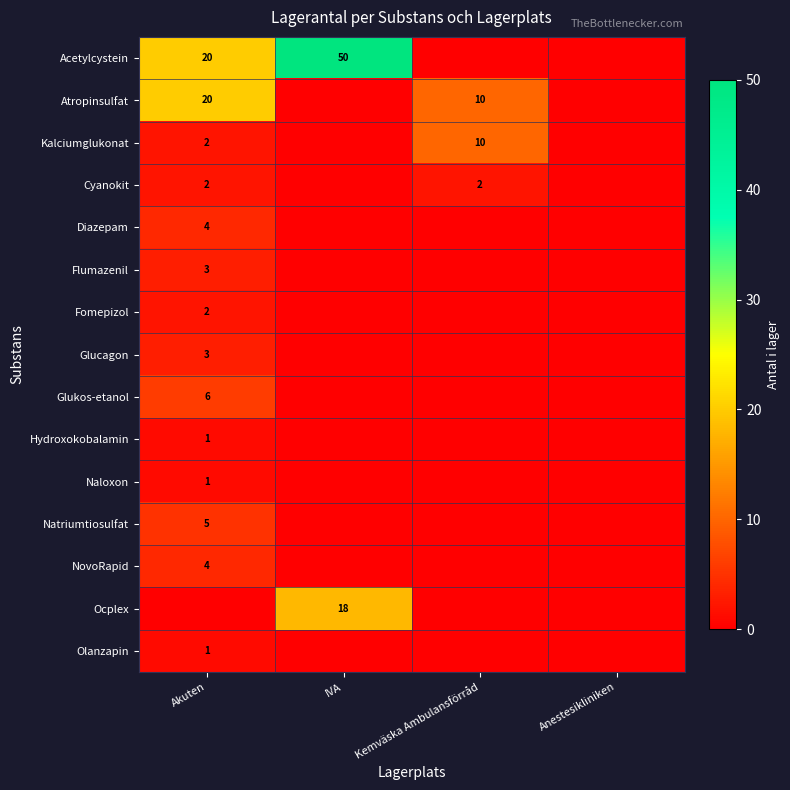

True or false: Naloxon has a value of 1 at Akuten.

True